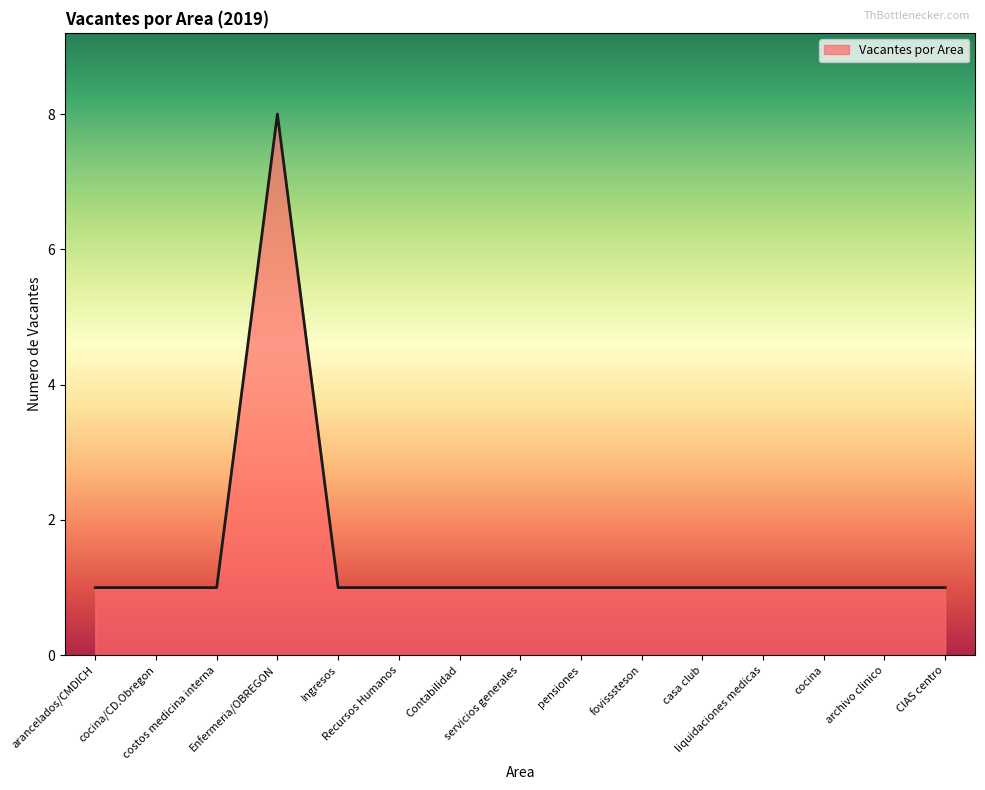

What is the maximum value shown in the chart?

8